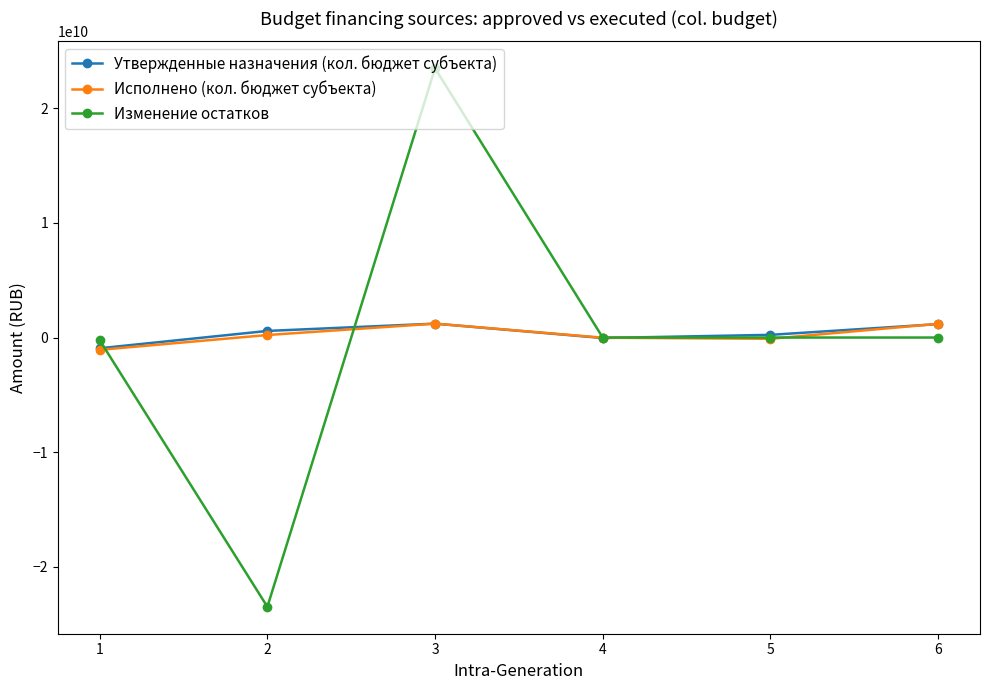

What is the value of the Изменение остатков point at the 2nd from the left?

-23480099262.6